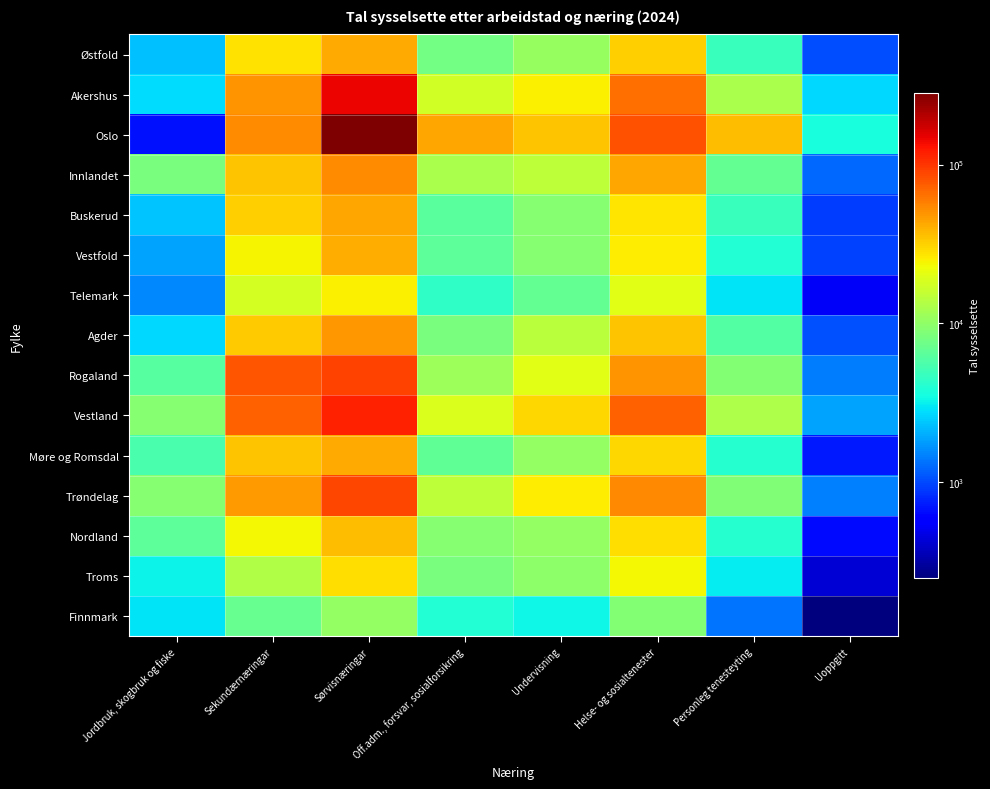

Reading left to right, transcribe all the data shown in this chart.

Østfold: Jordbruk, skogbruk og fiske=2302	Sekundærnæringar=27517	Sørvisnæringar=41758	Off.adm., forsvar, sosialforsikring=7852	Undervisning=10575	Helse- og sosialtenester=31789	Personleg tenesteyting=4808	Uoppgitt=1018
Akershus: Jordbruk, skogbruk og fiske=2729	Sekundærnæringar=49419	Sørvisnæringar=143152	Off.adm., forsvar, sosialforsikring=17581	Undervisning=25042	Helse- og sosialtenester=64449	Personleg tenesteyting=12546	Uoppgitt=2701
Oslo: Jordbruk, skogbruk og fiske=688	Sekundærnæringar=52794	Sørvisnæringar=284191	Off.adm., forsvar, sosialforsikring=43485	Undervisning=35079	Helse- og sosialtenester=80496	Personleg tenesteyting=36194	Uoppgitt=3684
Innlandet: Jordbruk, skogbruk og fiske=8367	Sekundærnæringar=35082	Sørvisnæringar=52231	Off.adm., forsvar, sosialforsikring=12442	Undervisning=14665	Helse- og sosialtenester=43650	Personleg tenesteyting=6934	Uoppgitt=1261
Buskerud: Jordbruk, skogbruk og fiske=2349	Sekundærnæringar=32182	Sørvisnæringar=43249	Off.adm., forsvar, sosialforsikring=6226	Undervisning=9369	Helse- og sosialtenester=27318	Personleg tenesteyting=4759	Uoppgitt=913
Vestfold: Jordbruk, skogbruk og fiske=1889	Sekundærnæringar=24209	Sørvisnæringar=40653	Off.adm., forsvar, sosialforsikring=6519	Undervisning=9238	Helse- og sosialtenester=25872	Personleg tenesteyting=3903	Uoppgitt=956
Telemark: Jordbruk, skogbruk og fiske=1565	Sekundærnæringar=17832	Sørvisnæringar=24975	Off.adm., forsvar, sosialforsikring=4353	Undervisning=6760	Helse- og sosialtenester=19919	Personleg tenesteyting=2911	Uoppgitt=531
Agder: Jordbruk, skogbruk og fiske=2695	Sekundærnæringar=32637	Sørvisnæringar=48821	Off.adm., forsvar, sosialforsikring=8270	Undervisning=14388	Helse- og sosialtenester=34577	Personleg tenesteyting=6011	Uoppgitt=1047
Rogaland: Jordbruk, skogbruk og fiske=6184	Sekundærnæringar=80066	Sørvisnæringar=89840	Off.adm., forsvar, sosialforsikring=11137	Undervisning=19923	Helse- og sosialtenester=48936	Personleg tenesteyting=9122	Uoppgitt=1444
Vestland: Jordbruk, skogbruk og fiske=9248	Sekundærnæringar=73578	Sørvisnæringar=115660	Off.adm., forsvar, sosialforsikring=19068	Undervisning=29967	Helse- og sosialtenester=73001	Personleg tenesteyting=12957	Uoppgitt=1895
Møre og Romsdal: Jordbruk, skogbruk og fiske=5460	Sekundærnæringar=34752	Sørvisnæringar=41689	Off.adm., forsvar, sosialforsikring=6616	Undervisning=10365	Helse- og sosialtenester=29984	Personleg tenesteyting=4089	Uoppgitt=722
Trøndelag: Jordbruk, skogbruk og fiske=9258	Sekundærnæringar=46557	Sørvisnæringar=88191	Off.adm., forsvar, sosialforsikring=14696	Undervisning=25636	Helse- og sosialtenester=53773	Personleg tenesteyting=8794	Uoppgitt=1476
Nordland: Jordbruk, skogbruk og fiske=6426	Sekundærnæringar=23525	Sørvisnæringar=36415	Off.adm., forsvar, sosialforsikring=9300	Undervisning=10298	Helse- og sosialtenester=28330	Personleg tenesteyting=4108	Uoppgitt=648
Troms: Jordbruk, skogbruk og fiske=3220	Sekundærnæringar=13282	Sørvisnæringar=28622	Off.adm., forsvar, sosialforsikring=8219	Undervisning=9723	Helse- og sosialtenester=23440	Personleg tenesteyting=3117	Uoppgitt=430
Finnmark: Jordbruk, skogbruk og fiske=2952	Sekundærnæringar=7124	Sørvisnæringar=10243	Off.adm., forsvar, sosialforsikring=3918	Undervisning=3318	Helse- og sosialtenester=8903	Personleg tenesteyting=1351	Uoppgitt=249